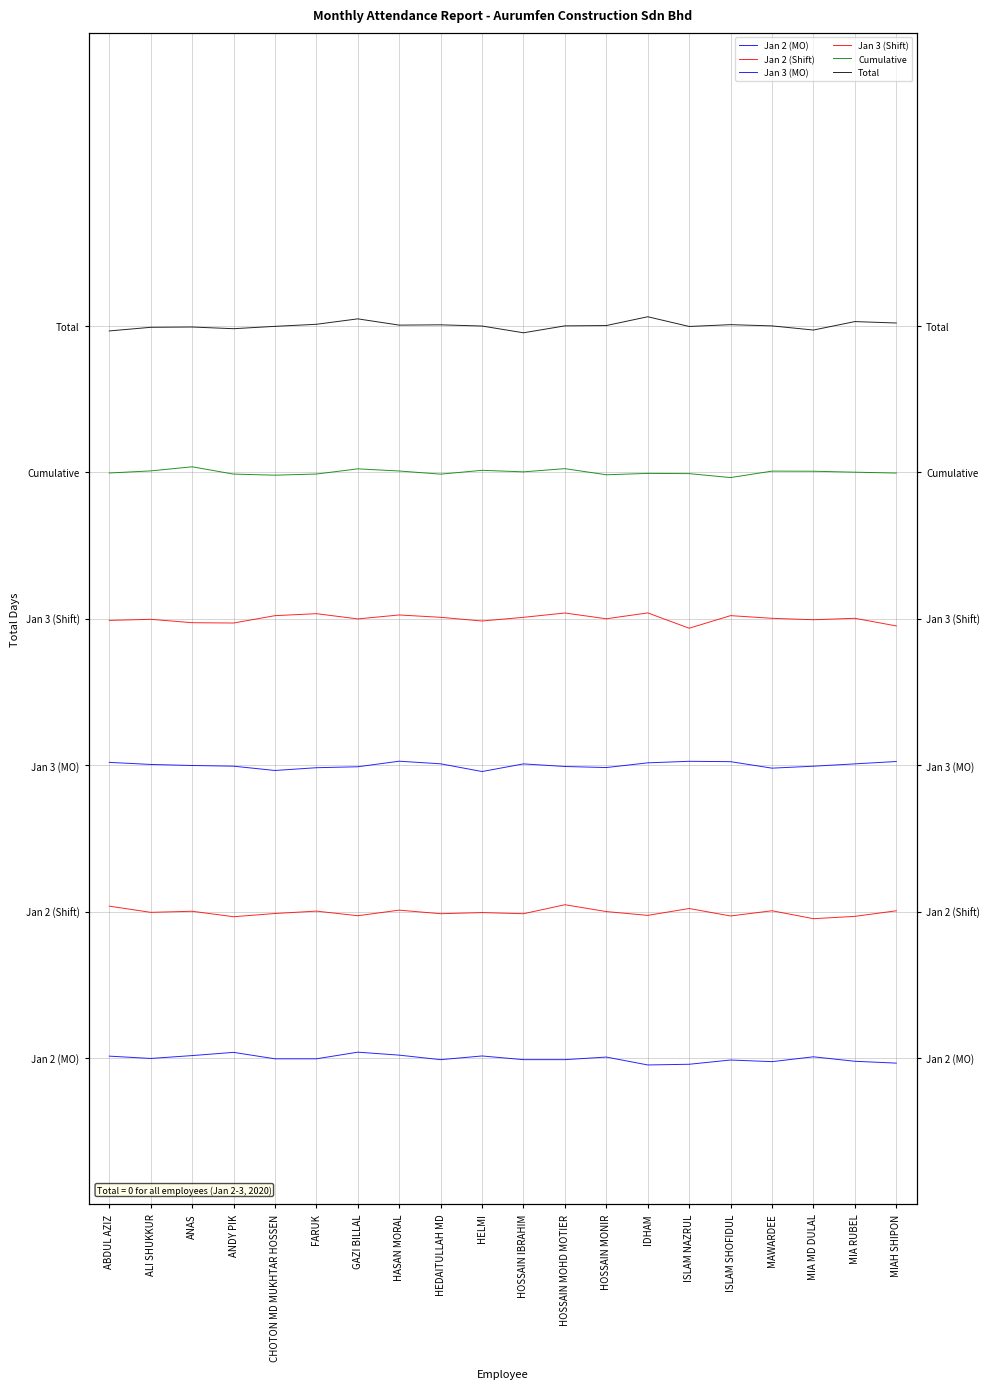

True or false: Jan 3 (Shift) and Cumulative intersect in this chart.

False